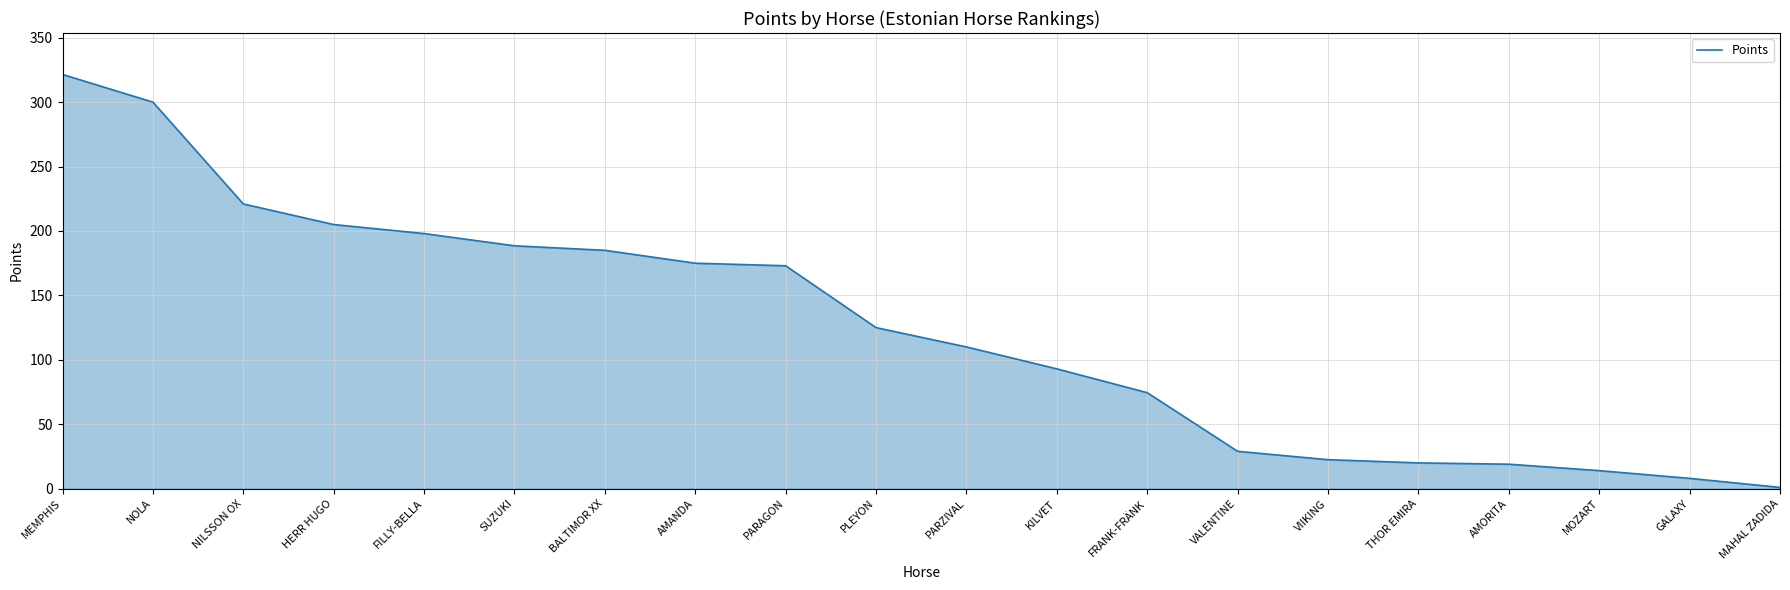

What is the difference between the maximum and minimum values?

320.5